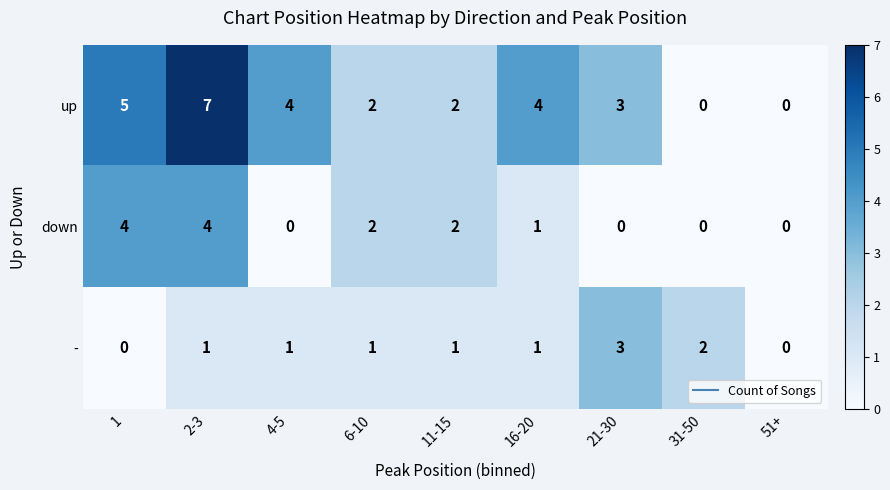

Is it true that - equals 5 at 21-30?

False